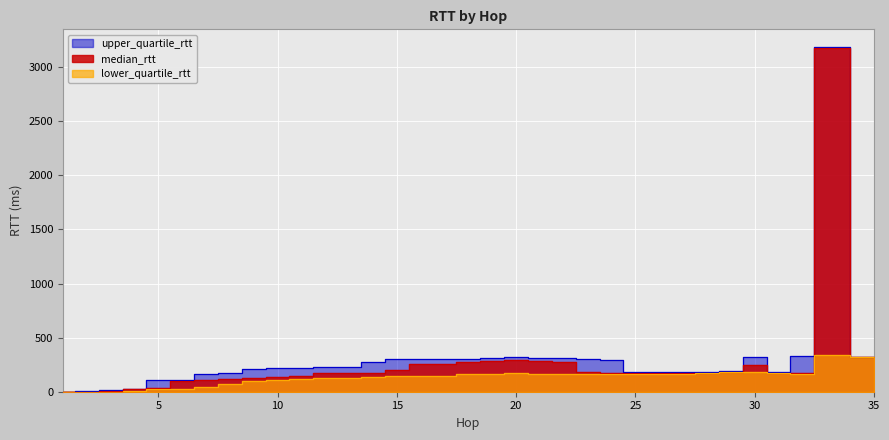

In lower_quartile_rtt, how many points are higher than both neighbors (excluding endpoints)?

5